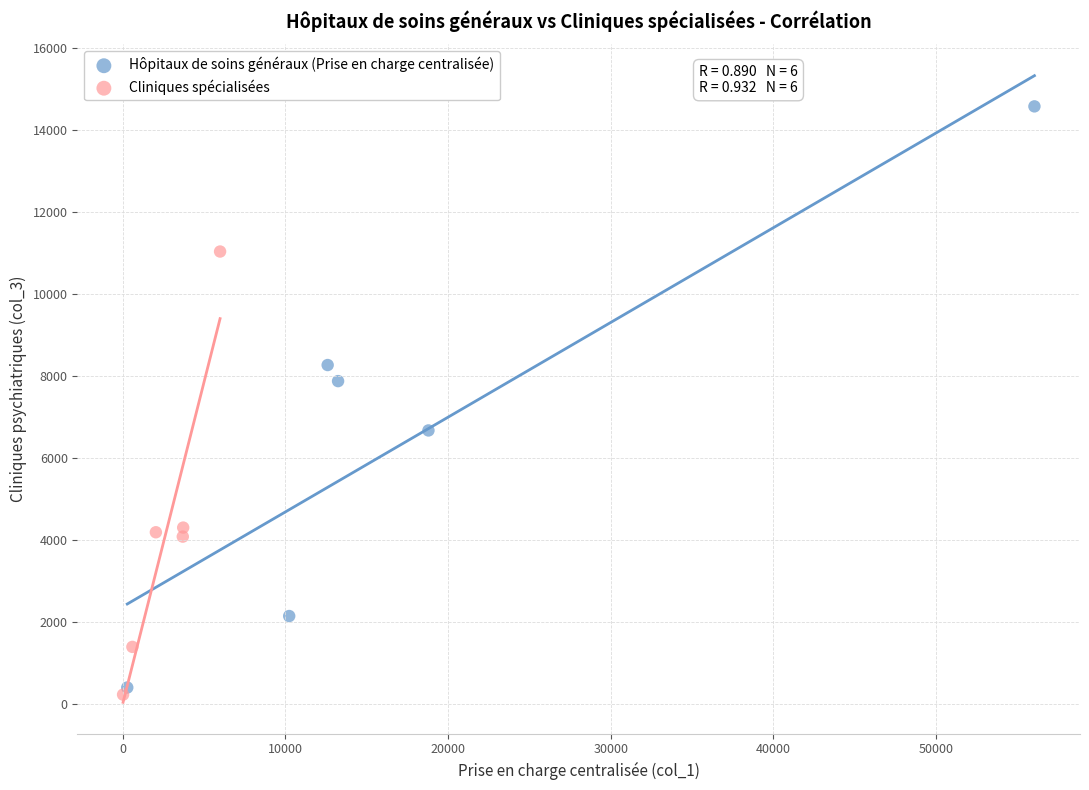

Which series has the largest Y range (max minus min)?

Hôpitaux de soins généraux (Prise en charge centralisée)